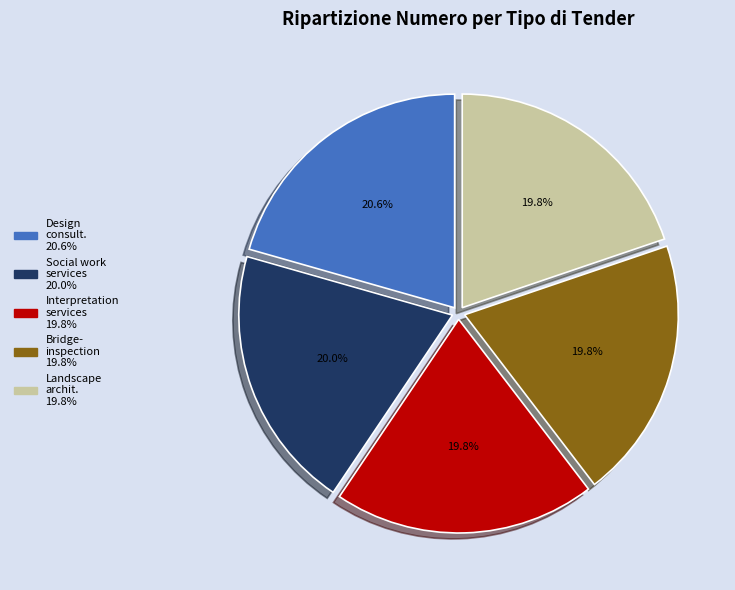

Is there any slice that represents more than half of the pie?

No